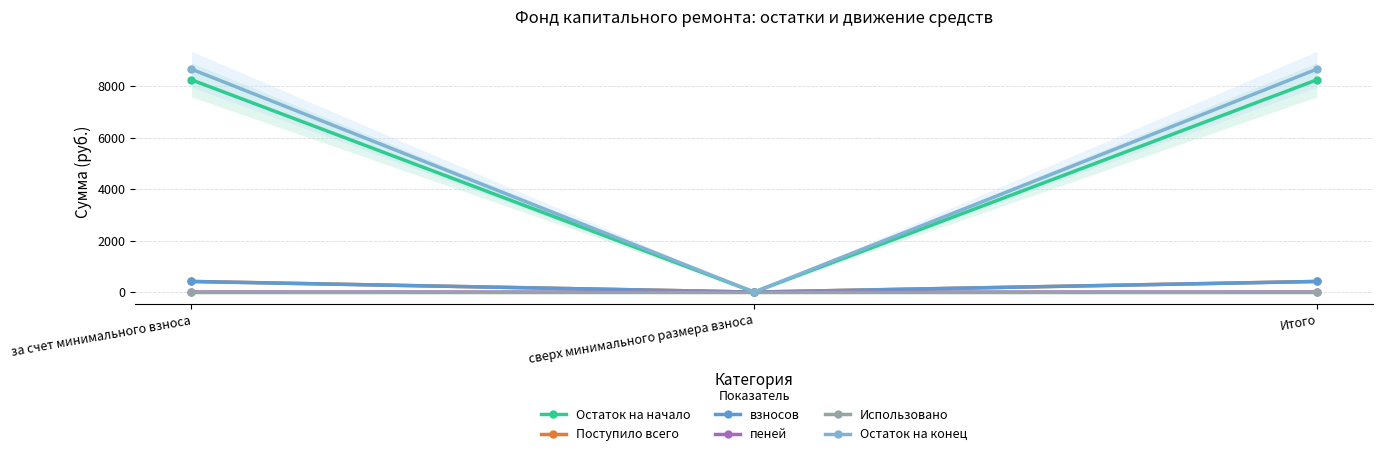

What are all the series names shown in the legend?

Остаток на начало, Поступило всего, взносов, пеней, Использовано, Остаток на конец